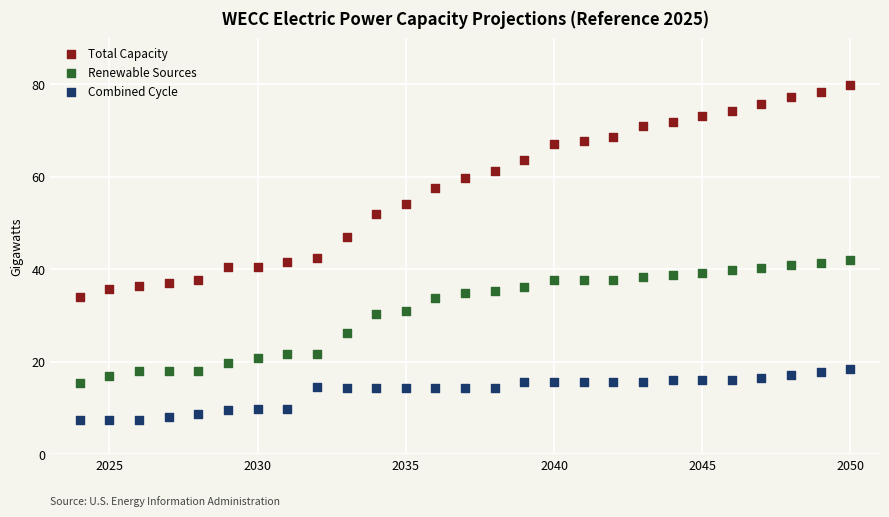

Which series has the widest spread of Y values?

Total Capacity